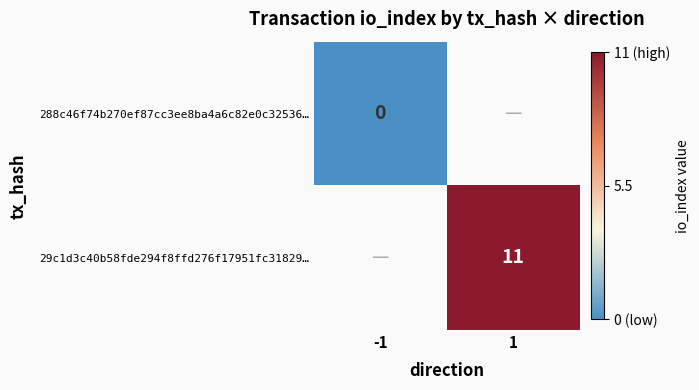

The 29c1d3c40b58fde294f8ffd276f17951fc31829… series shows 5 at 1. True or false?

False